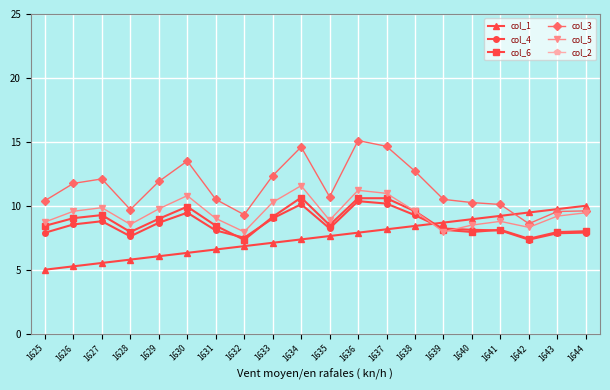

The value of col_1 at 1633 is 11.7. True or false?

False